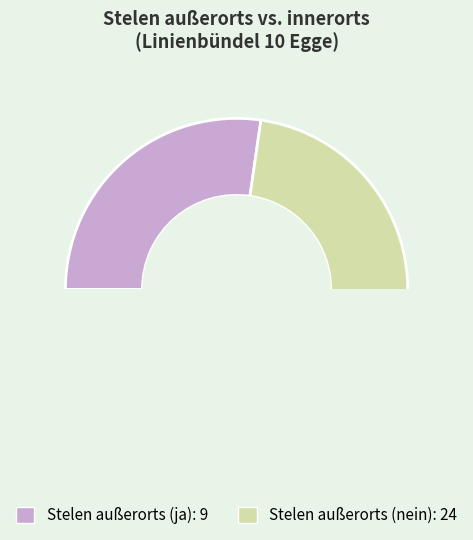

What percentage do Stelen außerorts (nein, =0) and Stelen außerorts (ja, =1) together represent?

100.0%